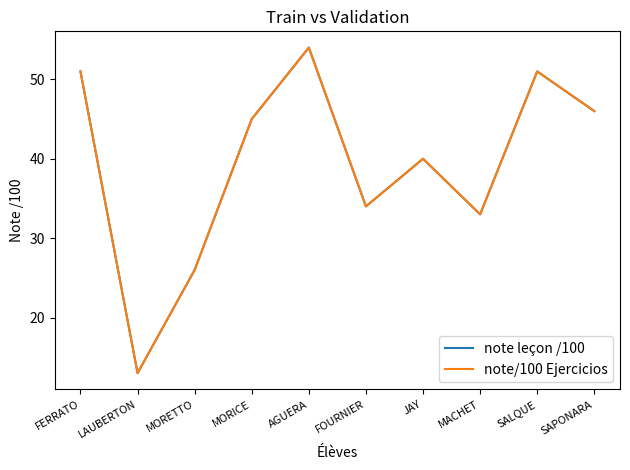

List the labels in order of note leçon /100 value, largest first.

AGUERA, FERRATO, SALQUE, SAPONARA, MORICE, JAY, FOURNIER, MACHET, MORETTO, LAUBERTON